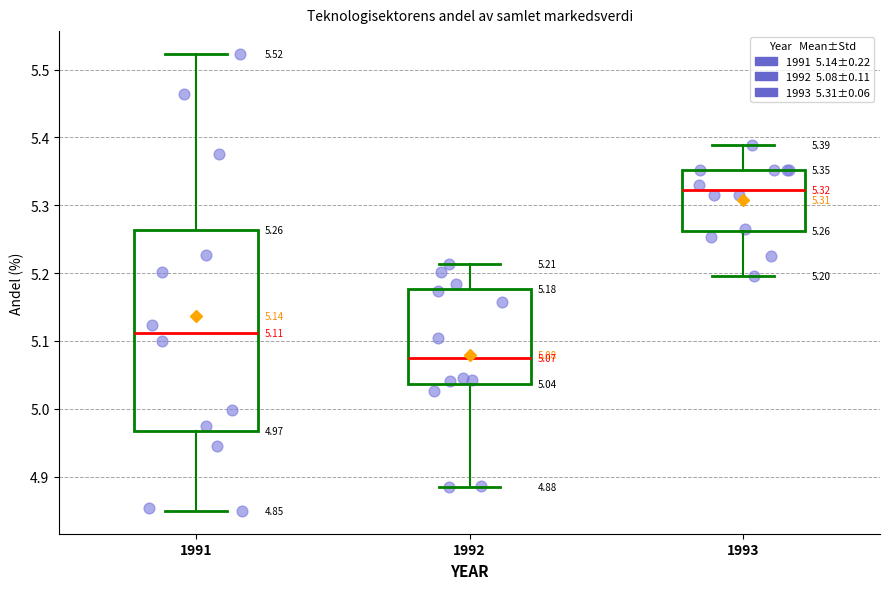

Which box is the tallest, from its lower edge to its upper edge?

1991